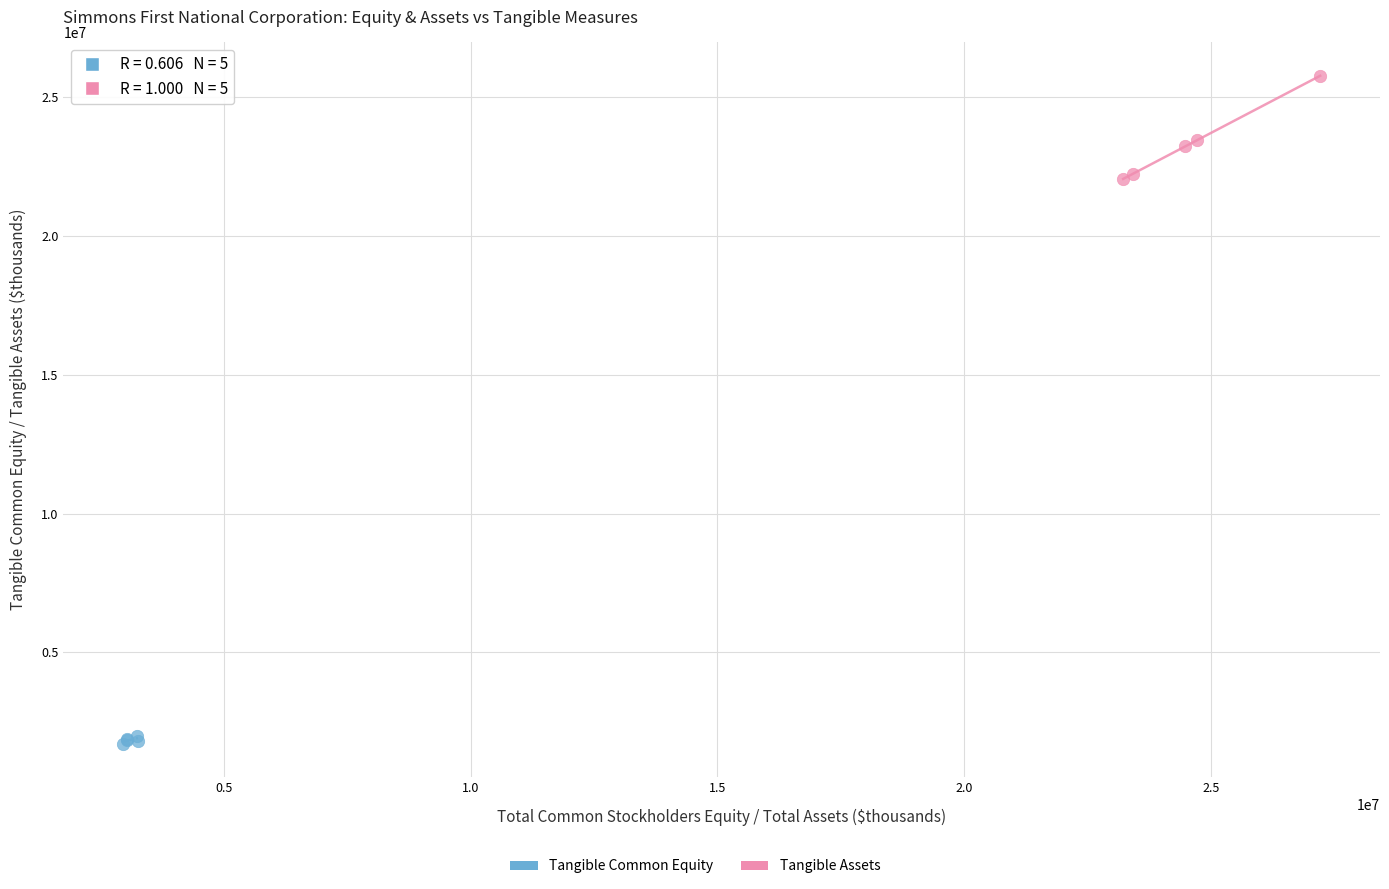

Which series has the widest spread of Y values?

Tangible Assets